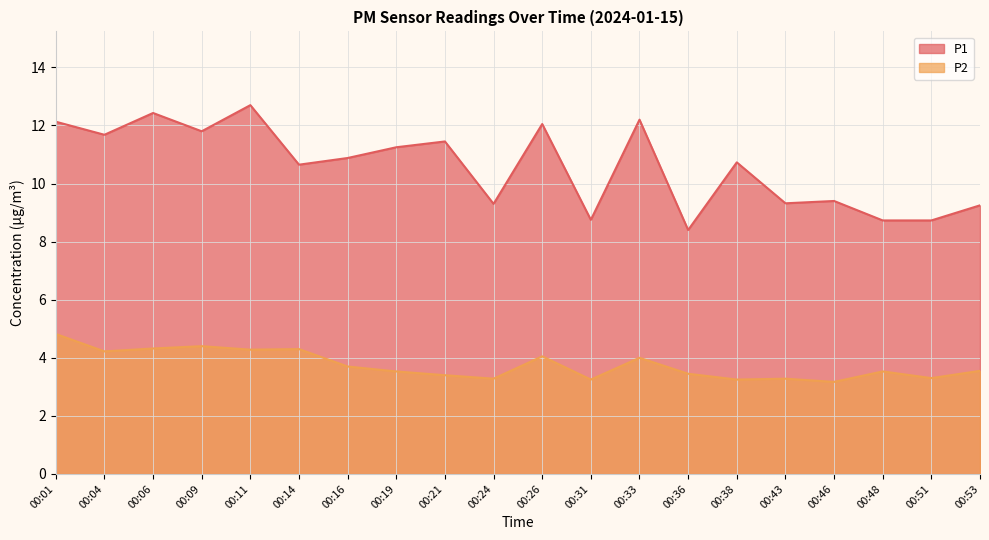

What is the average value of the P2 series?

3.8